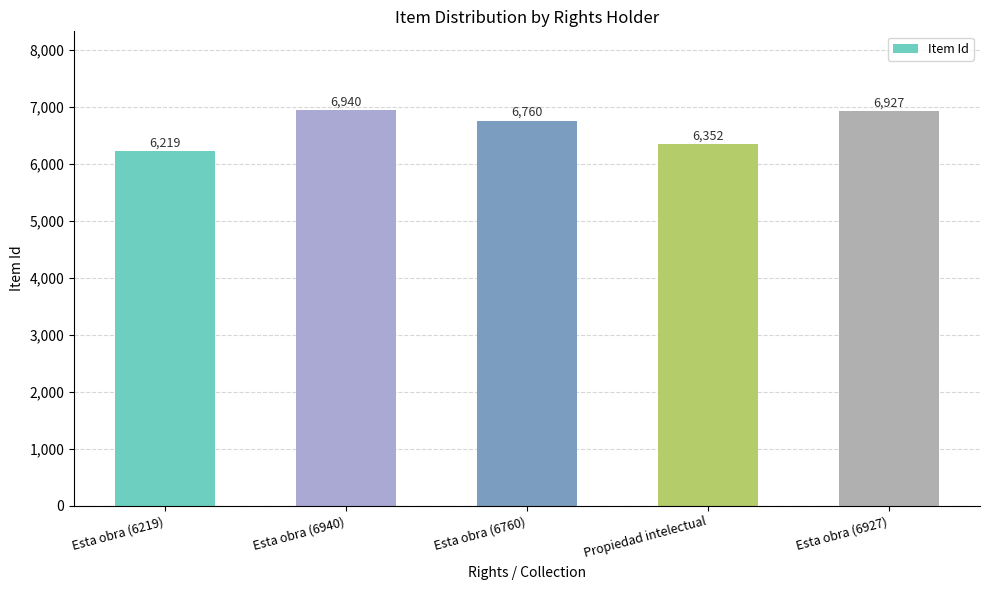

Does the chart contain stacked bars?

No